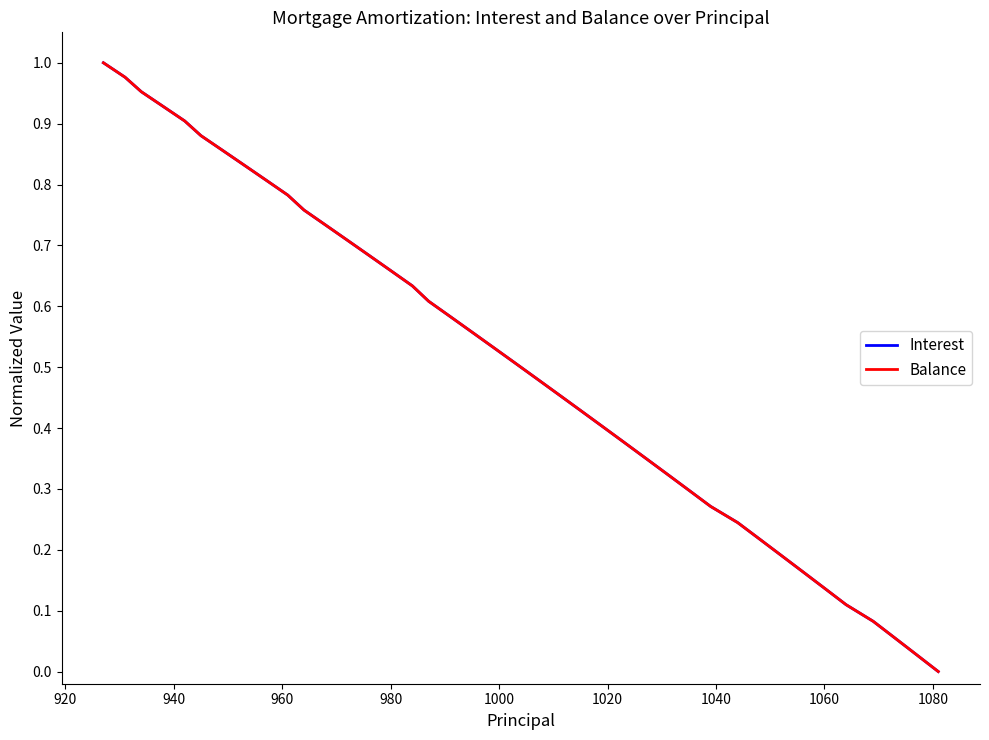

What is the maximum value for Interest?

1.0